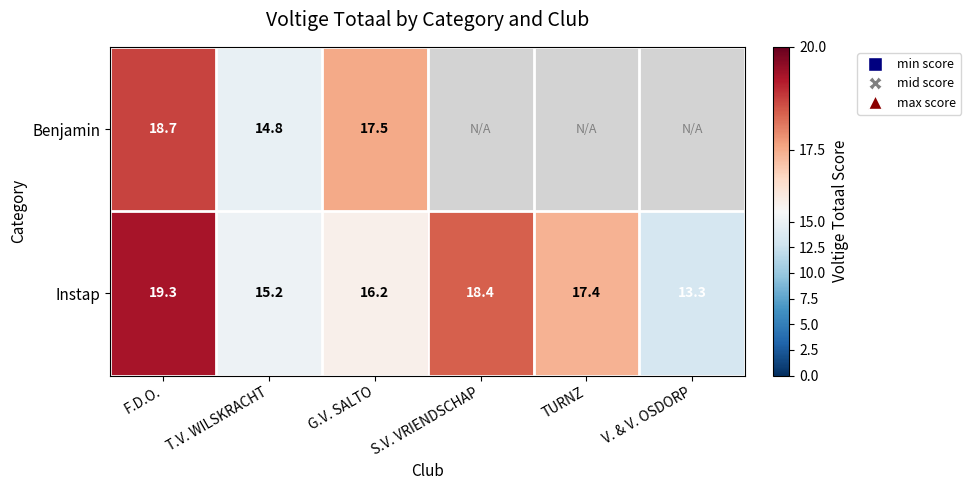

The Instap series shows 24.3 at G.V. SALTO. True or false?

False